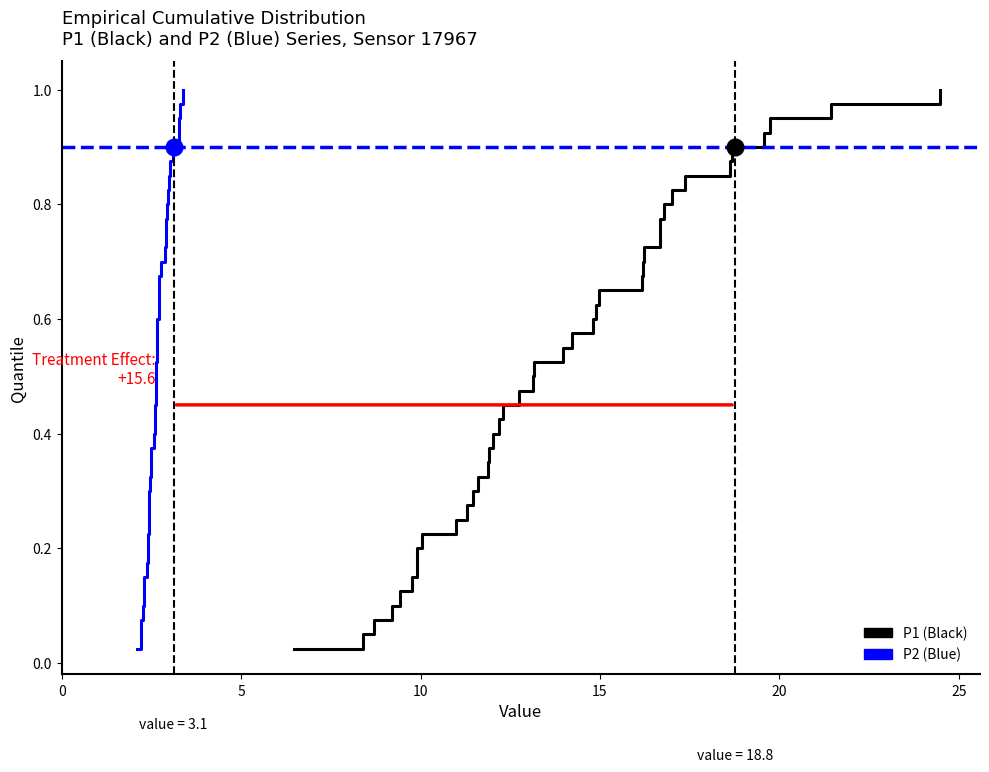

What is the value of the P2 (Blue) point at the 30th from the left?

0.8